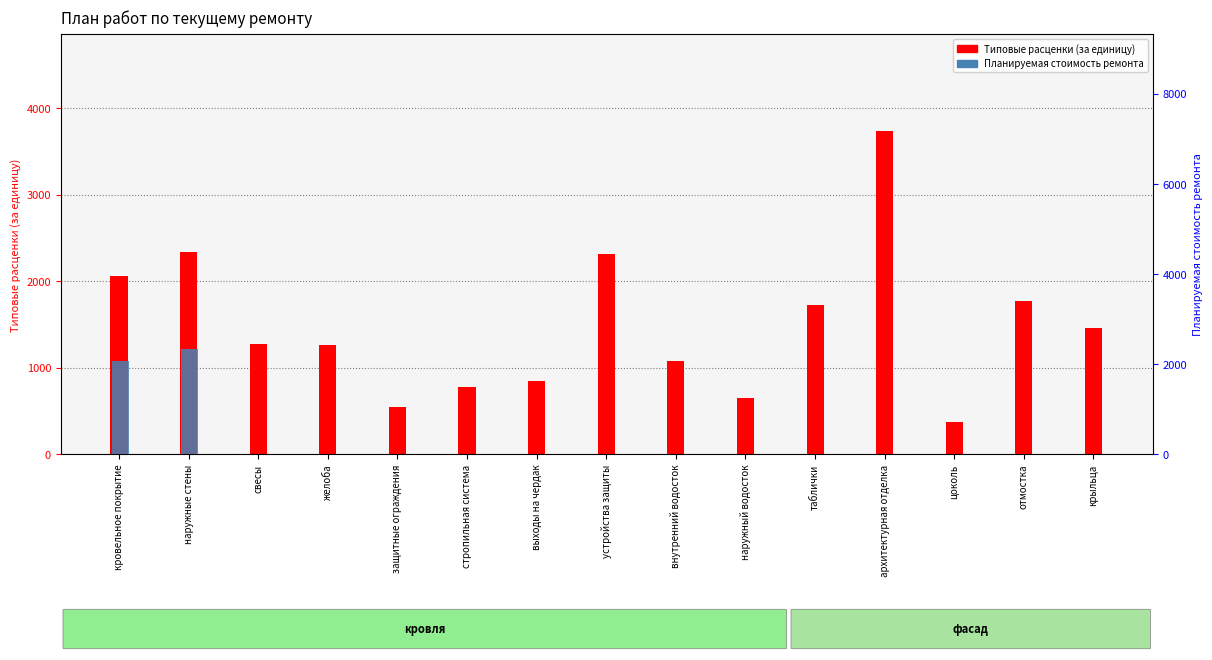

How many groups of bars are there?

15